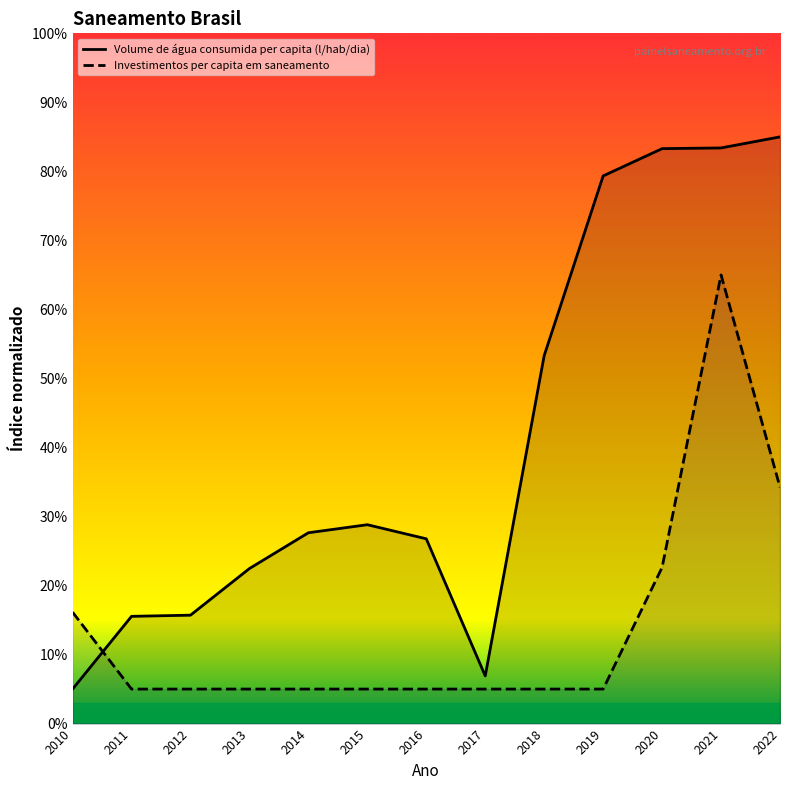

How many interior local peaks does the Investimentos per capita em saneamento series have?

1